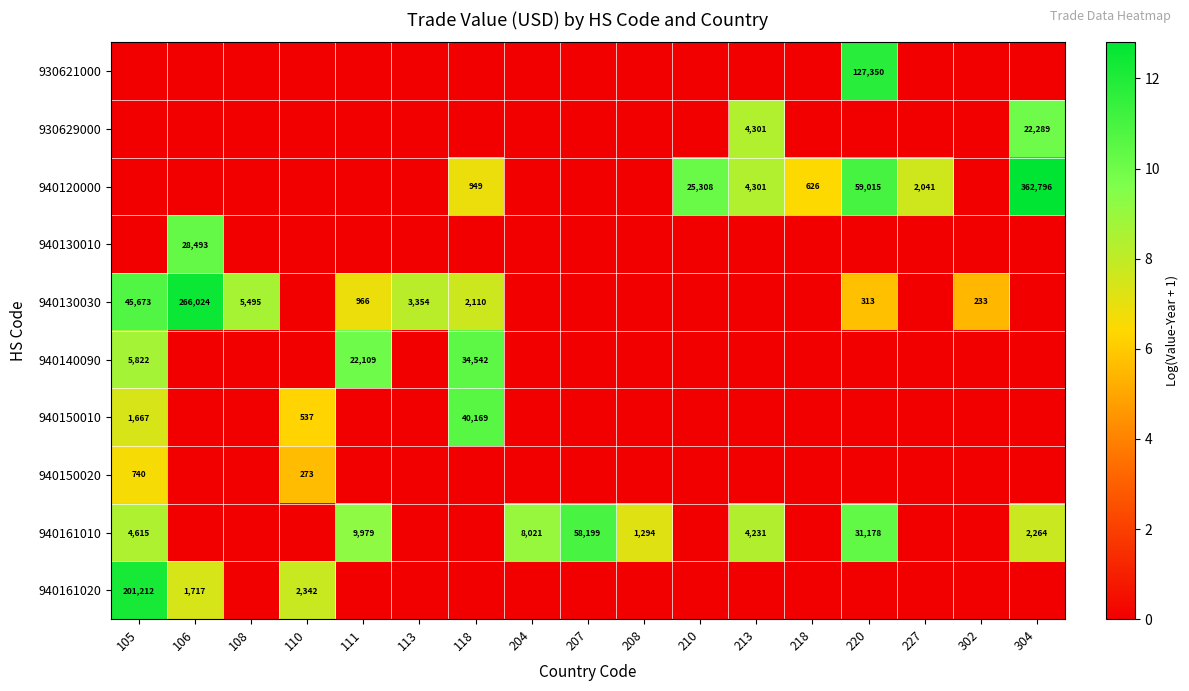

Is it true that 940130010 equals 48691 at 106?

False